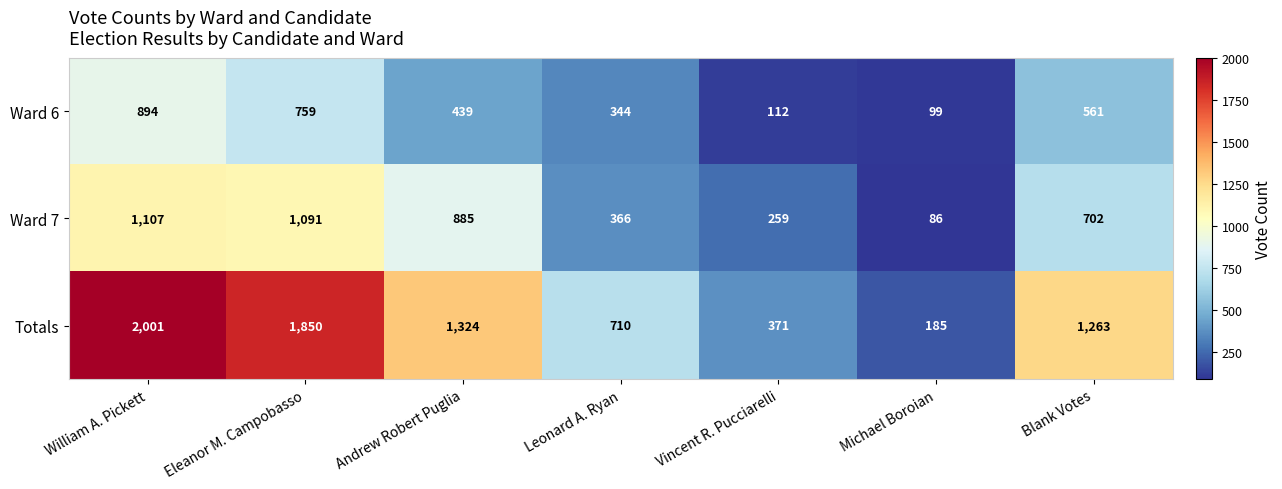

How many distinct data groups are displayed?

3